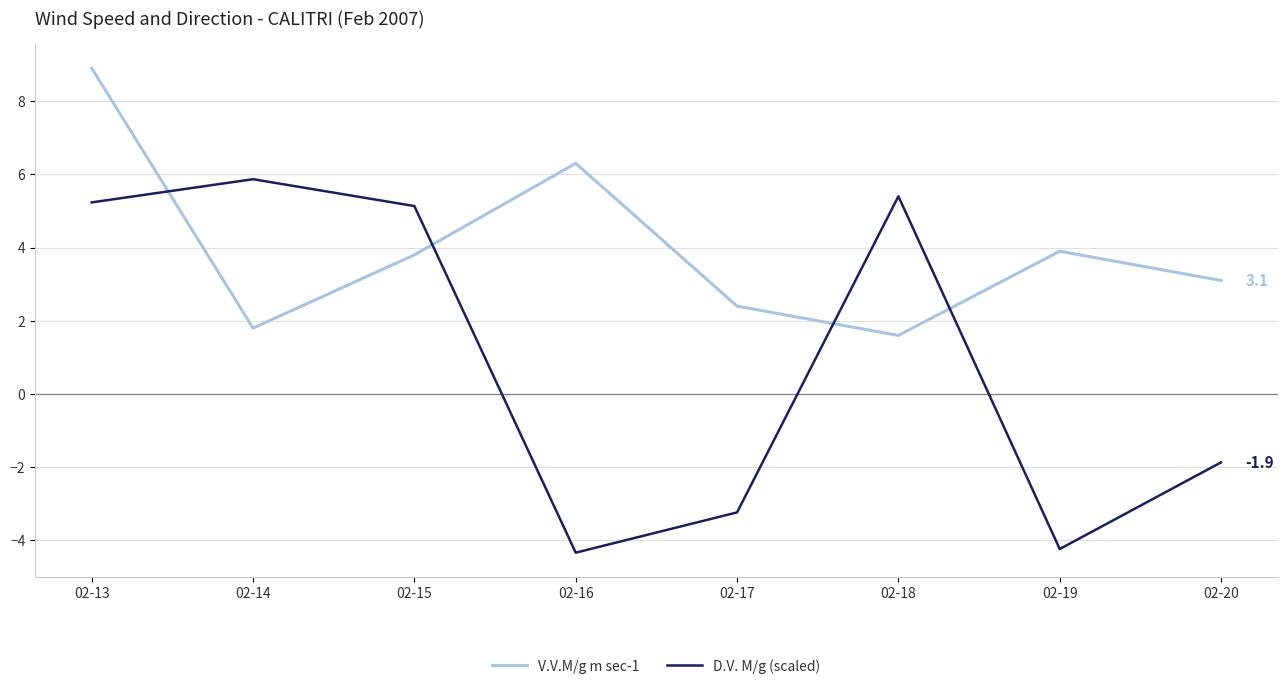

Reading right to left, list all the values displayed in this chart.

V.V.M/g m sec-1: 02-20=3.1	02-19=3.9	02-18=1.6	02-17=2.4	02-16=6.3	02-15=3.8	02-14=1.8	02-13=8.9
D.V. M/g (scaled): 02-20=-1.9	02-19=-4.2	02-18=5.4	02-17=-3.2	02-16=-4.3	02-15=5.1	02-14=5.9	02-13=5.2